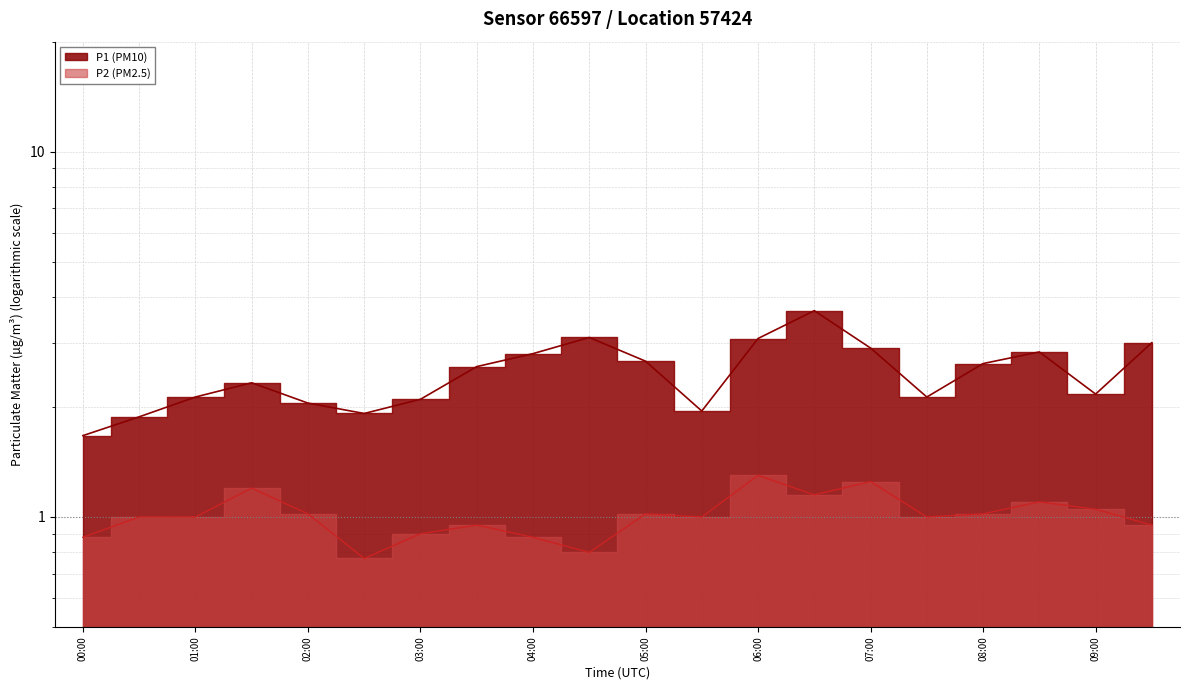

Rank the series by their average value, from lowest to highest.

P2, P1